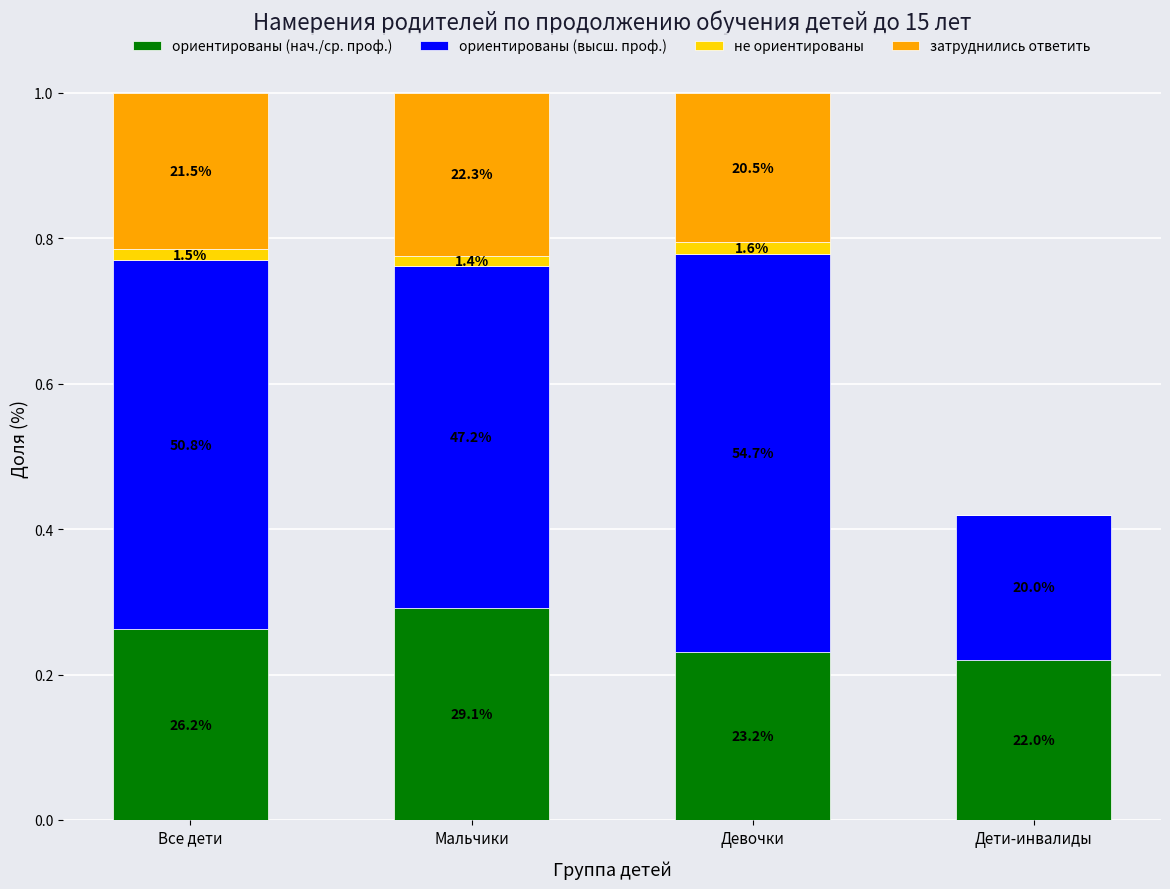

What are all the series names shown in the legend?

ориентированы (нач./ср. проф.), ориентированы (высш. проф.), не ориентированы, затруднились ответить